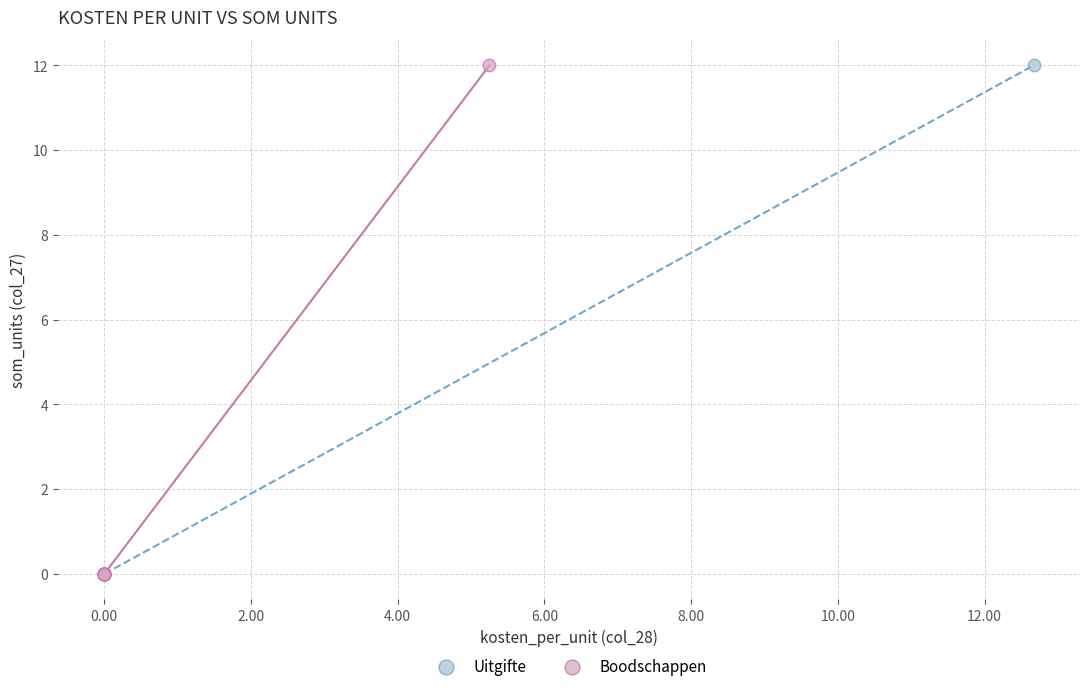

What are all the series names shown in the legend?

Uitgifte, Boodschappen